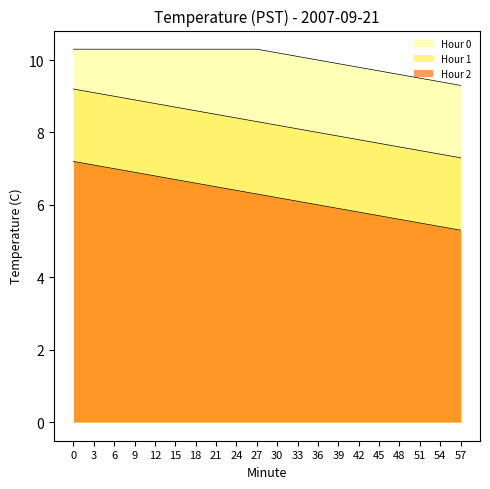

Does the chart have visible grid lines?

No